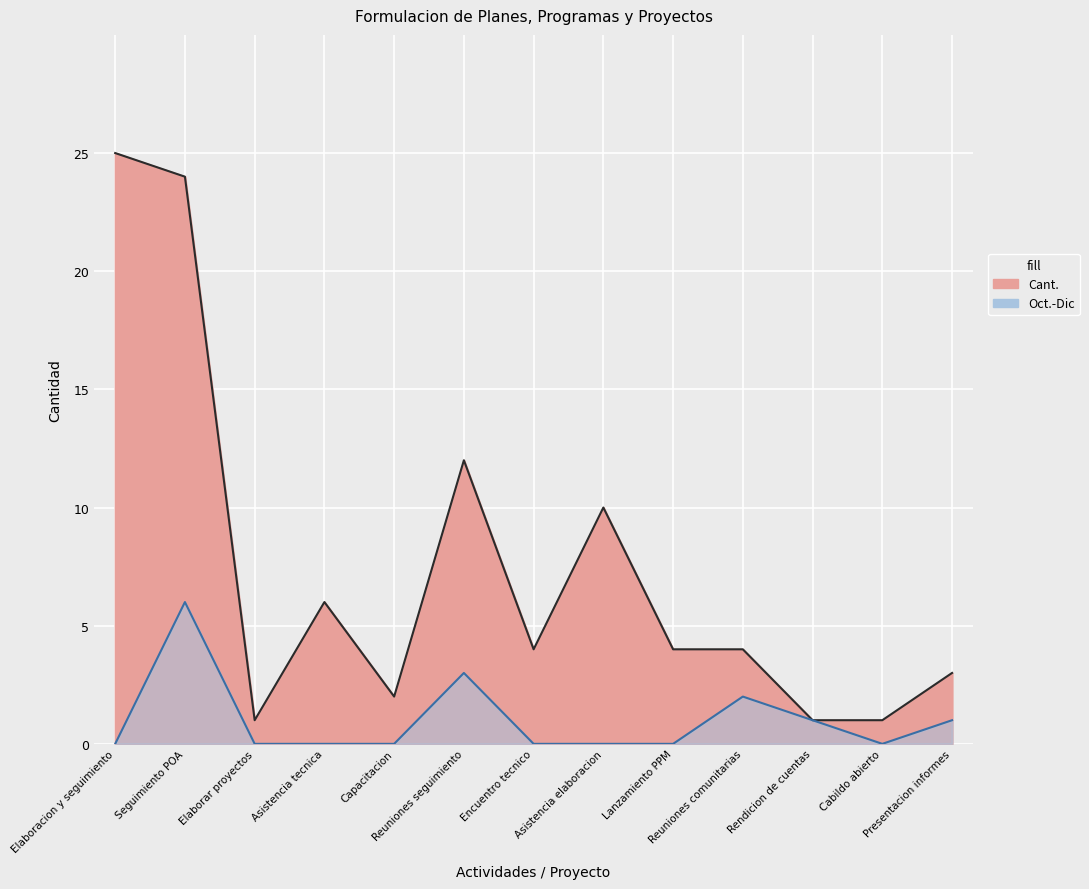

What is the average value of the Oct.-Dic series?

1